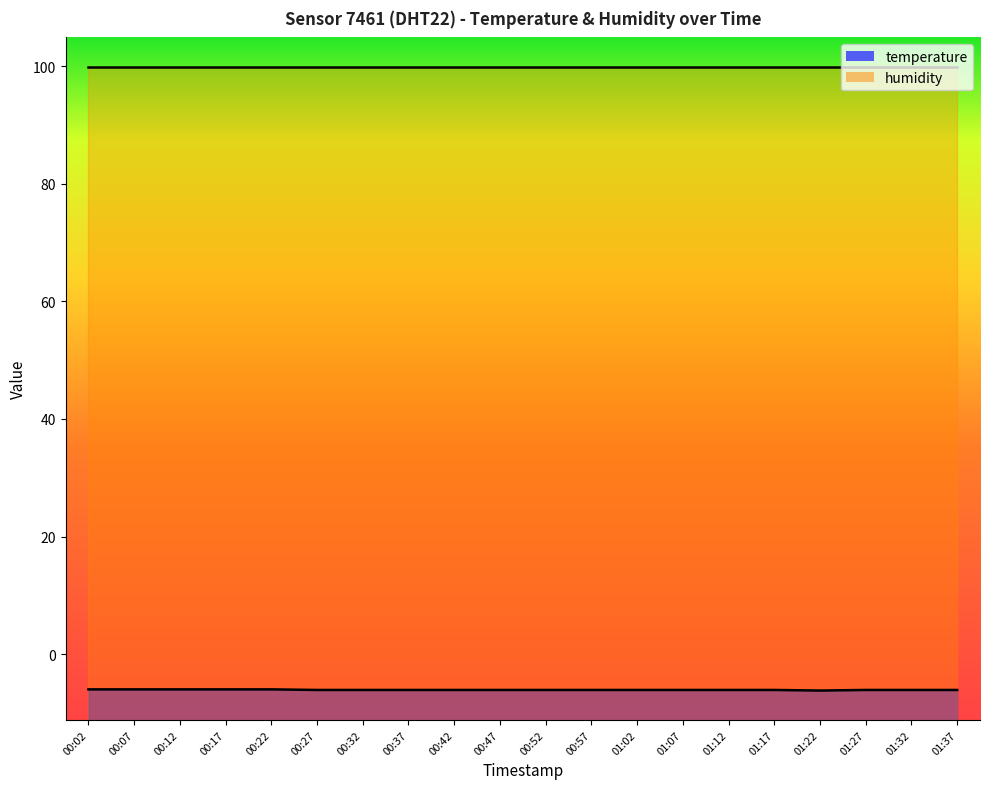

What is the minimum value shown in the chart?

-6.2